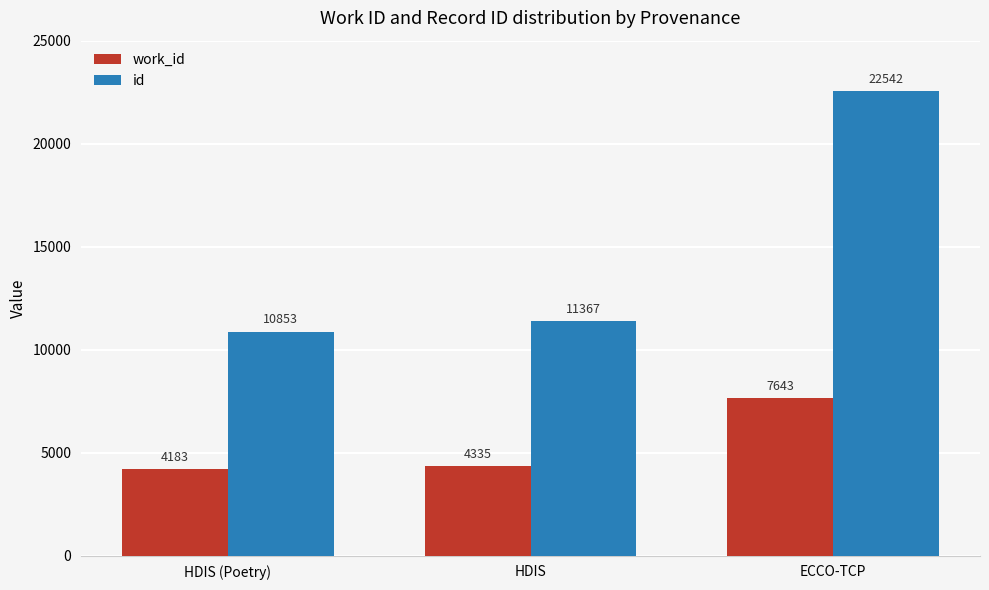

What is the smallest value displayed?

4183